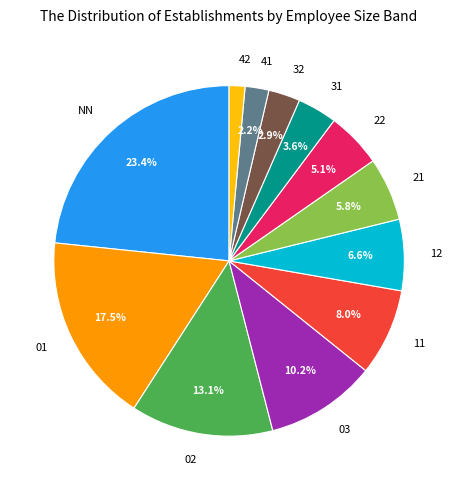

To the nearest percent, what portion does 03 represent?

10%